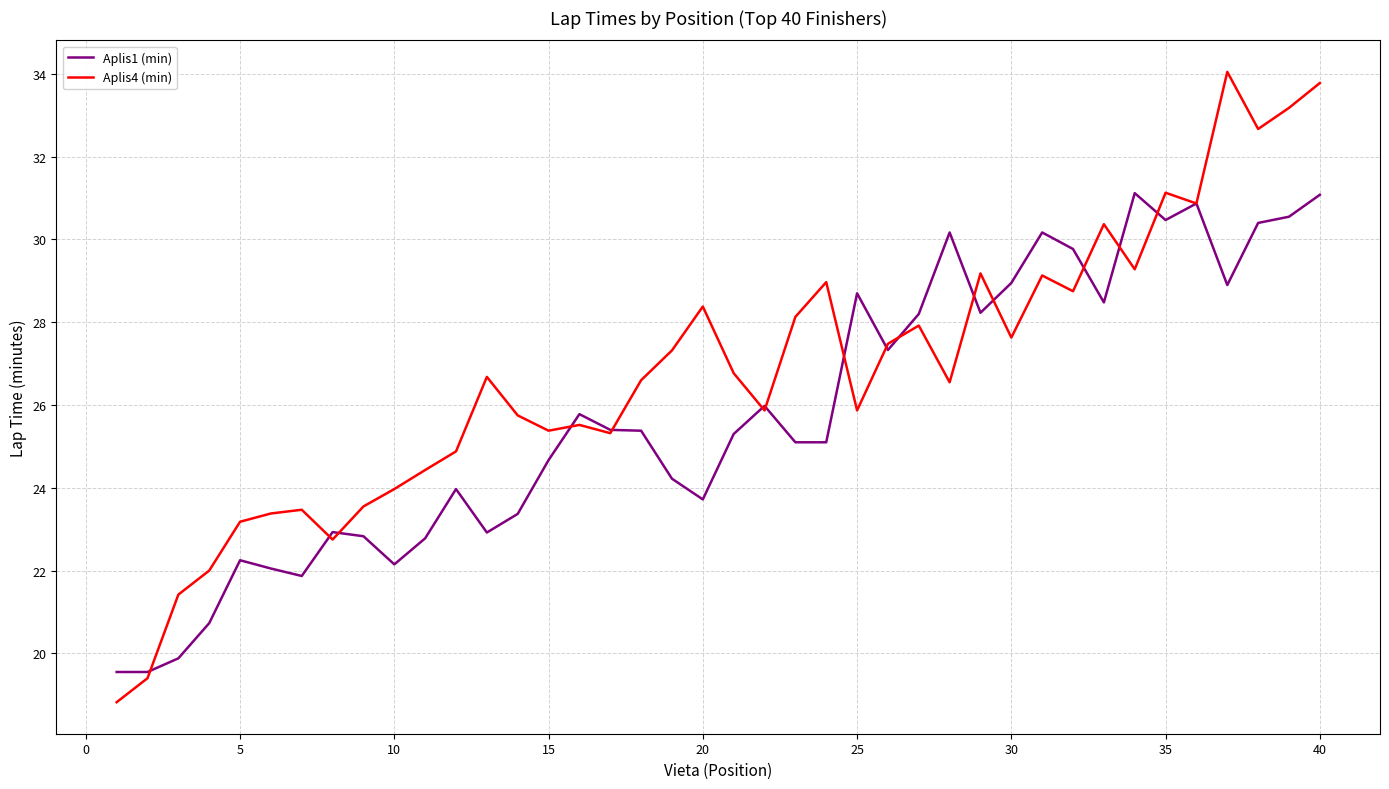

What is the highest value of the Aplis1 (min) series?

31.1